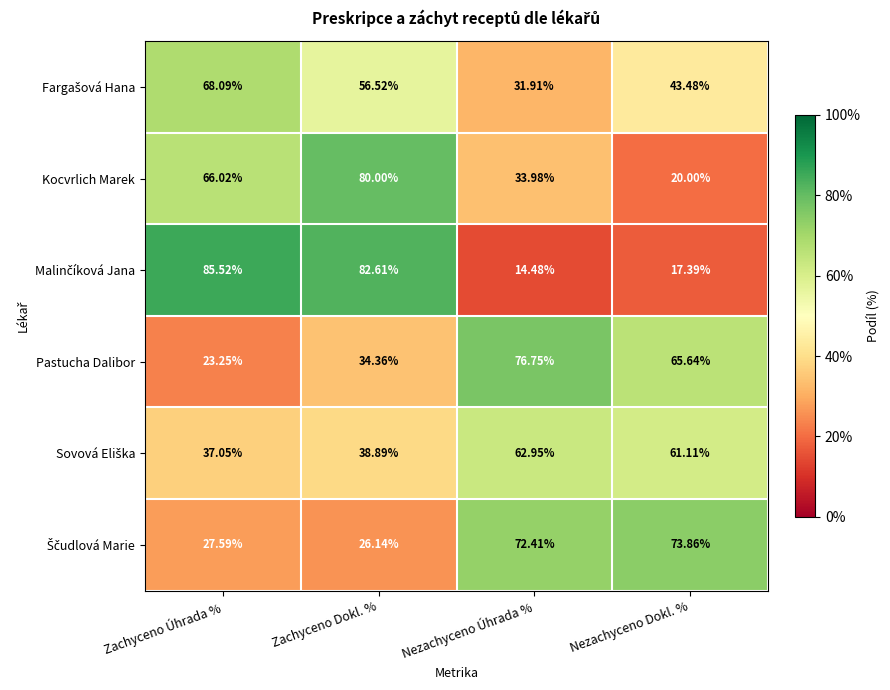

What is the total value across all series at Nezachyceno Dokl. %?

281.5